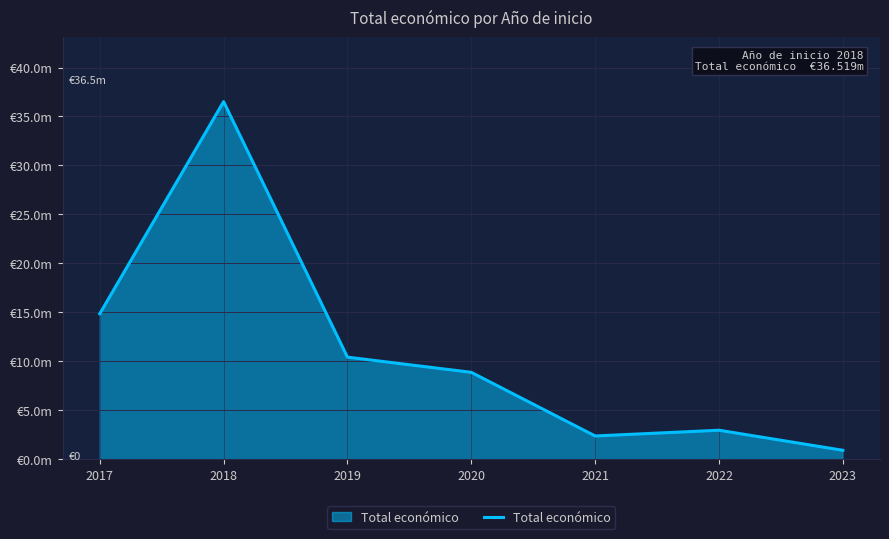

What is the minimum value shown in the chart?

918437